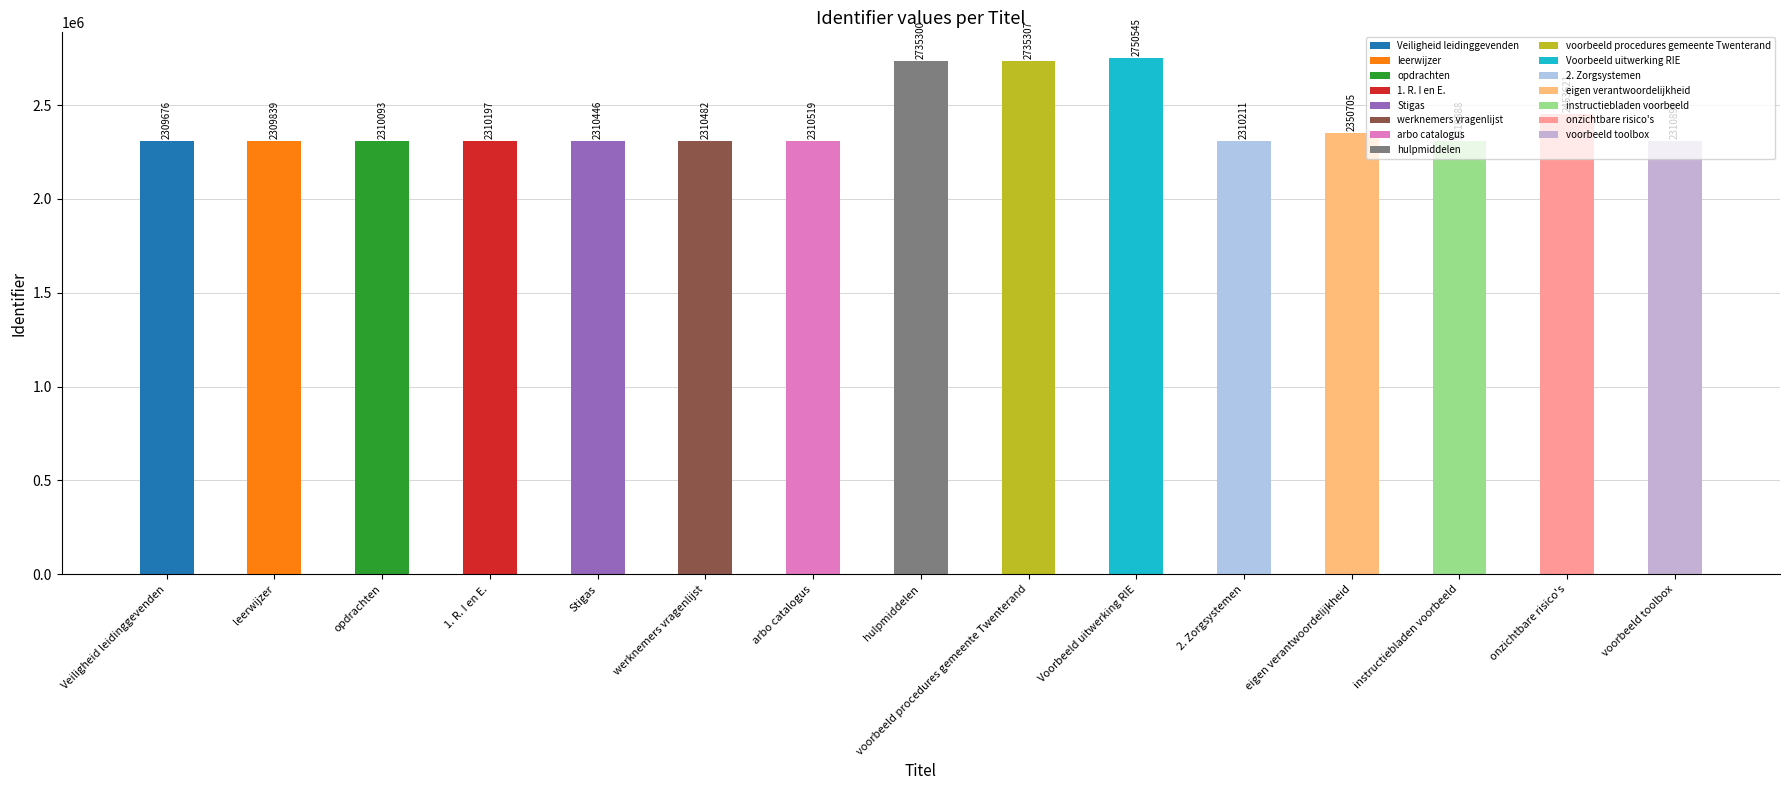

True or false: the data shows 4893932 at Voorbeeld uitwerking RIE.

False